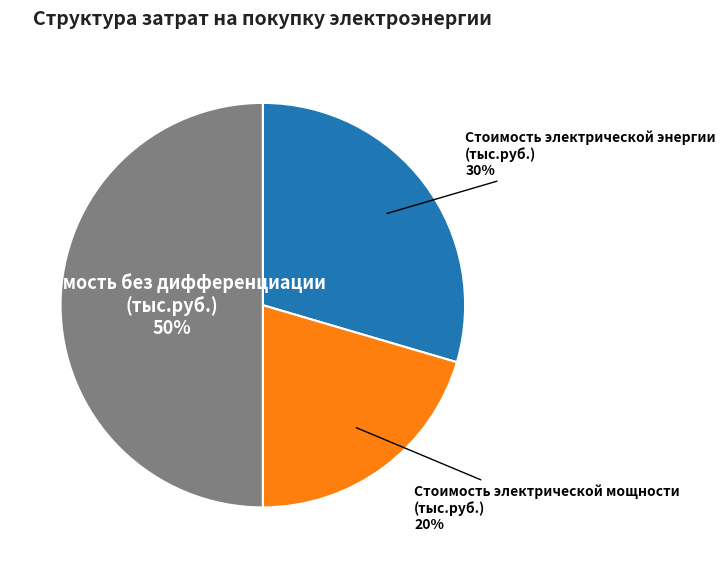

To the nearest percent, what is the average slice percentage?

33%